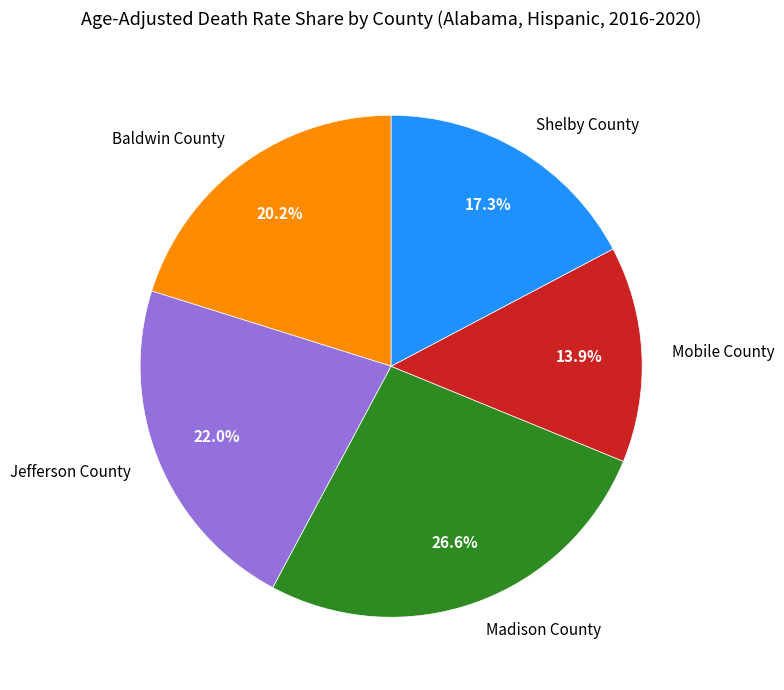

What is the ratio of the value at Madison County to the value at Shelby County?

1.5